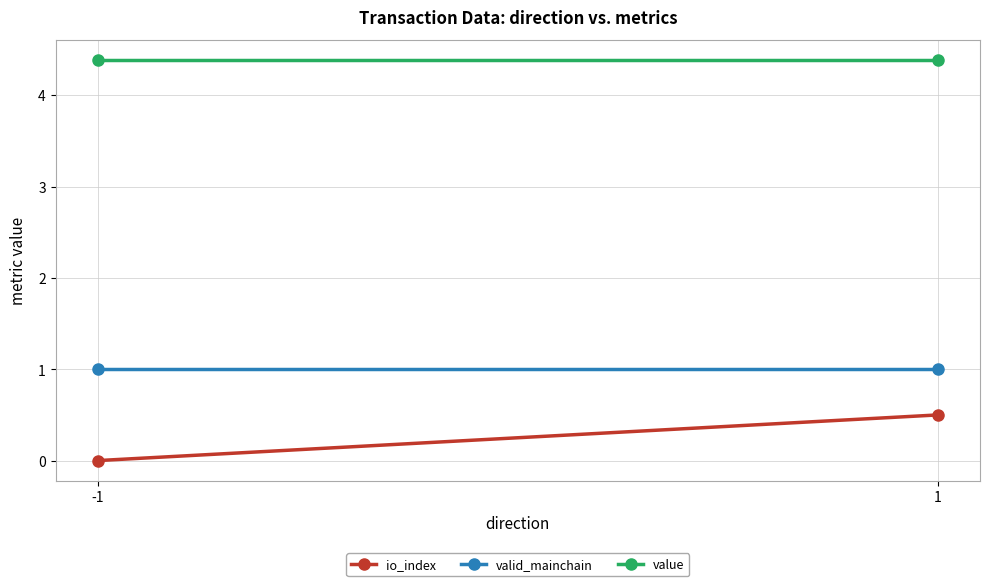

How many series are shown in this chart?

3